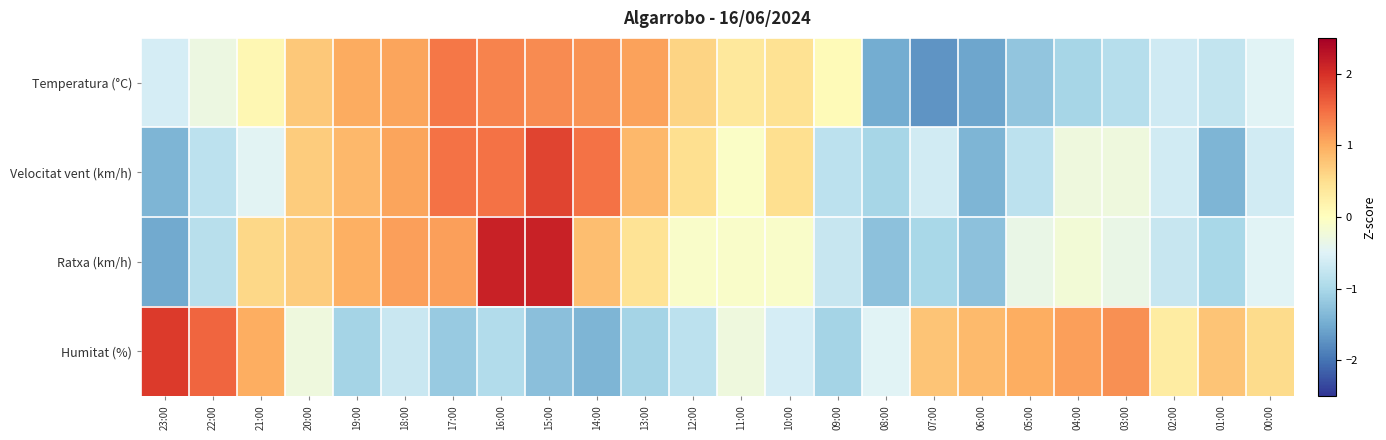

How many data points does each series have?

24